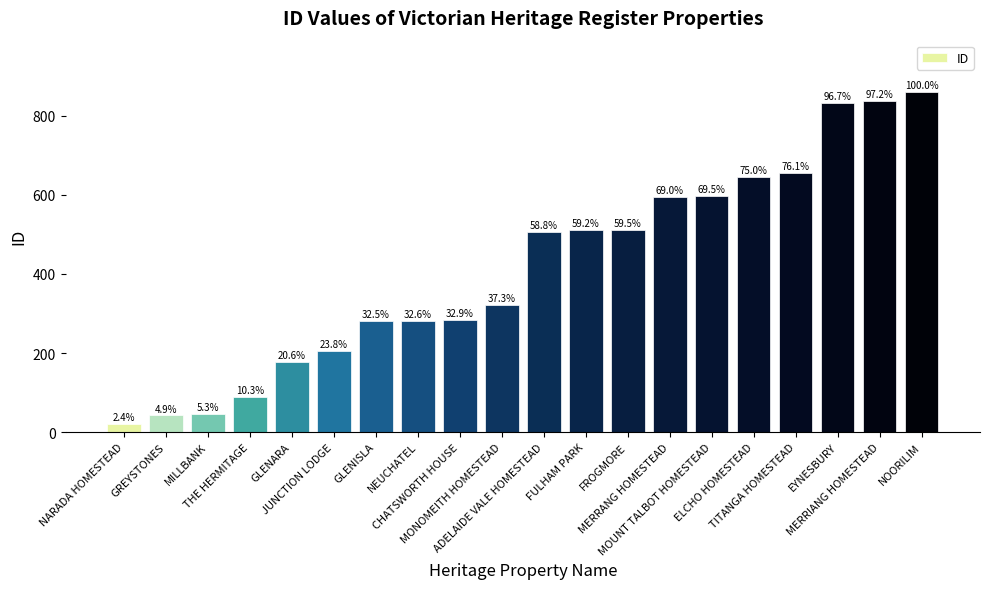

The chart shows a value of 1093 at EYNESBURY. True or false?

False